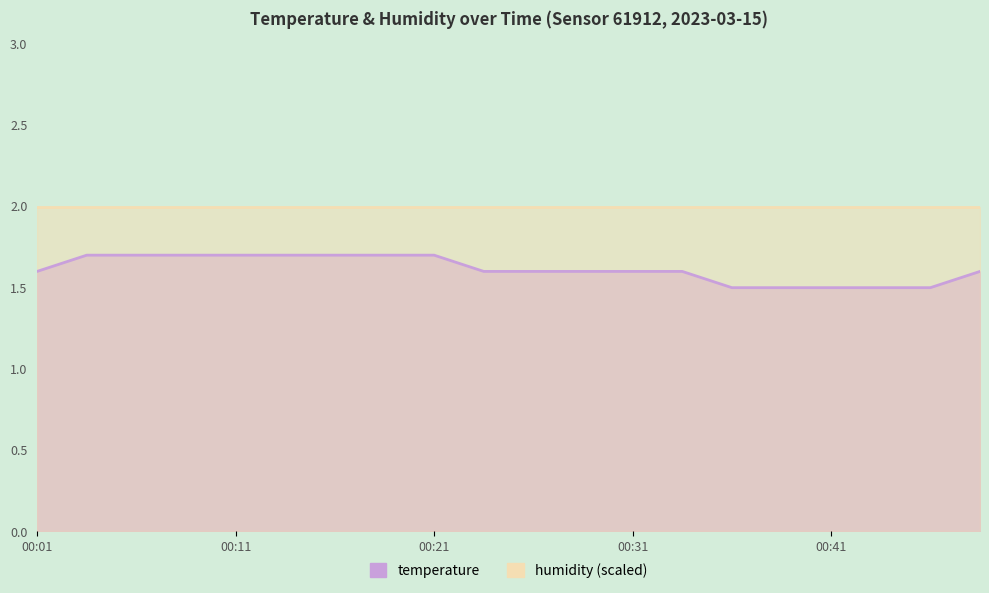

What is the difference between the second highest and minimum values?

0.2